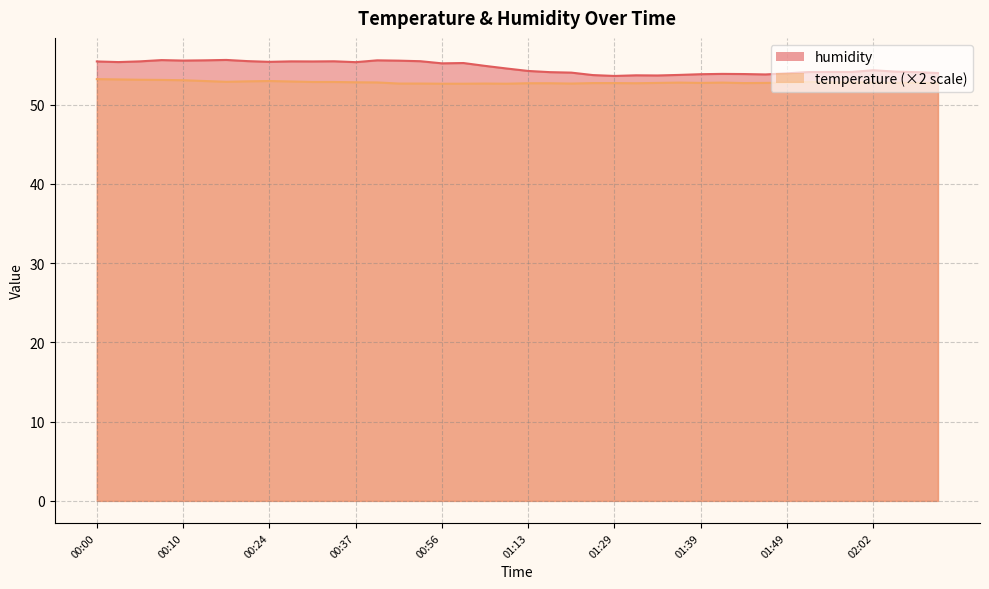

What is the minimum value shown in the chart?

52.6